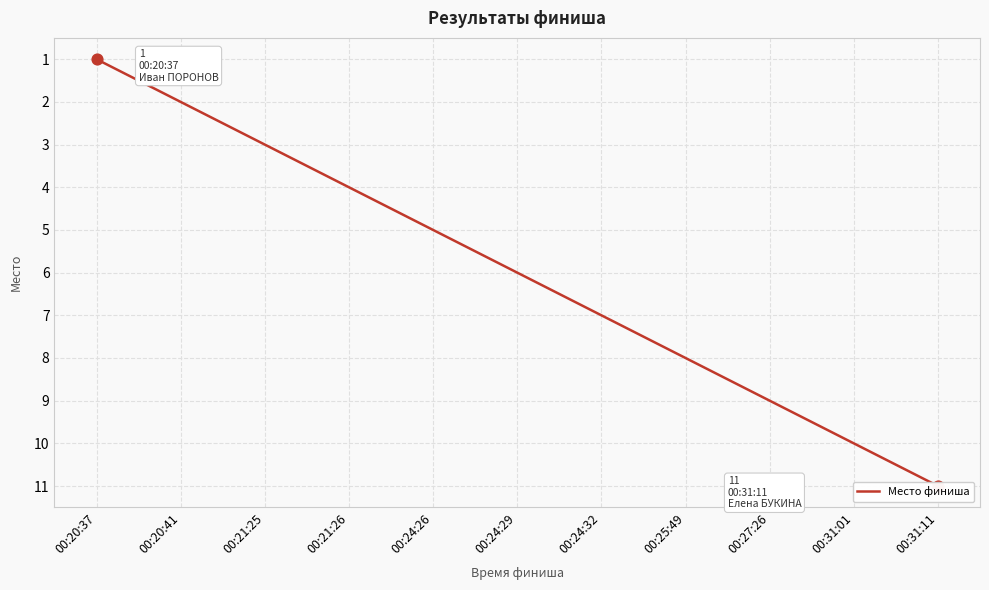

What is the ratio of the value at 00:24:29 to the value at 00:27:26?

0.7